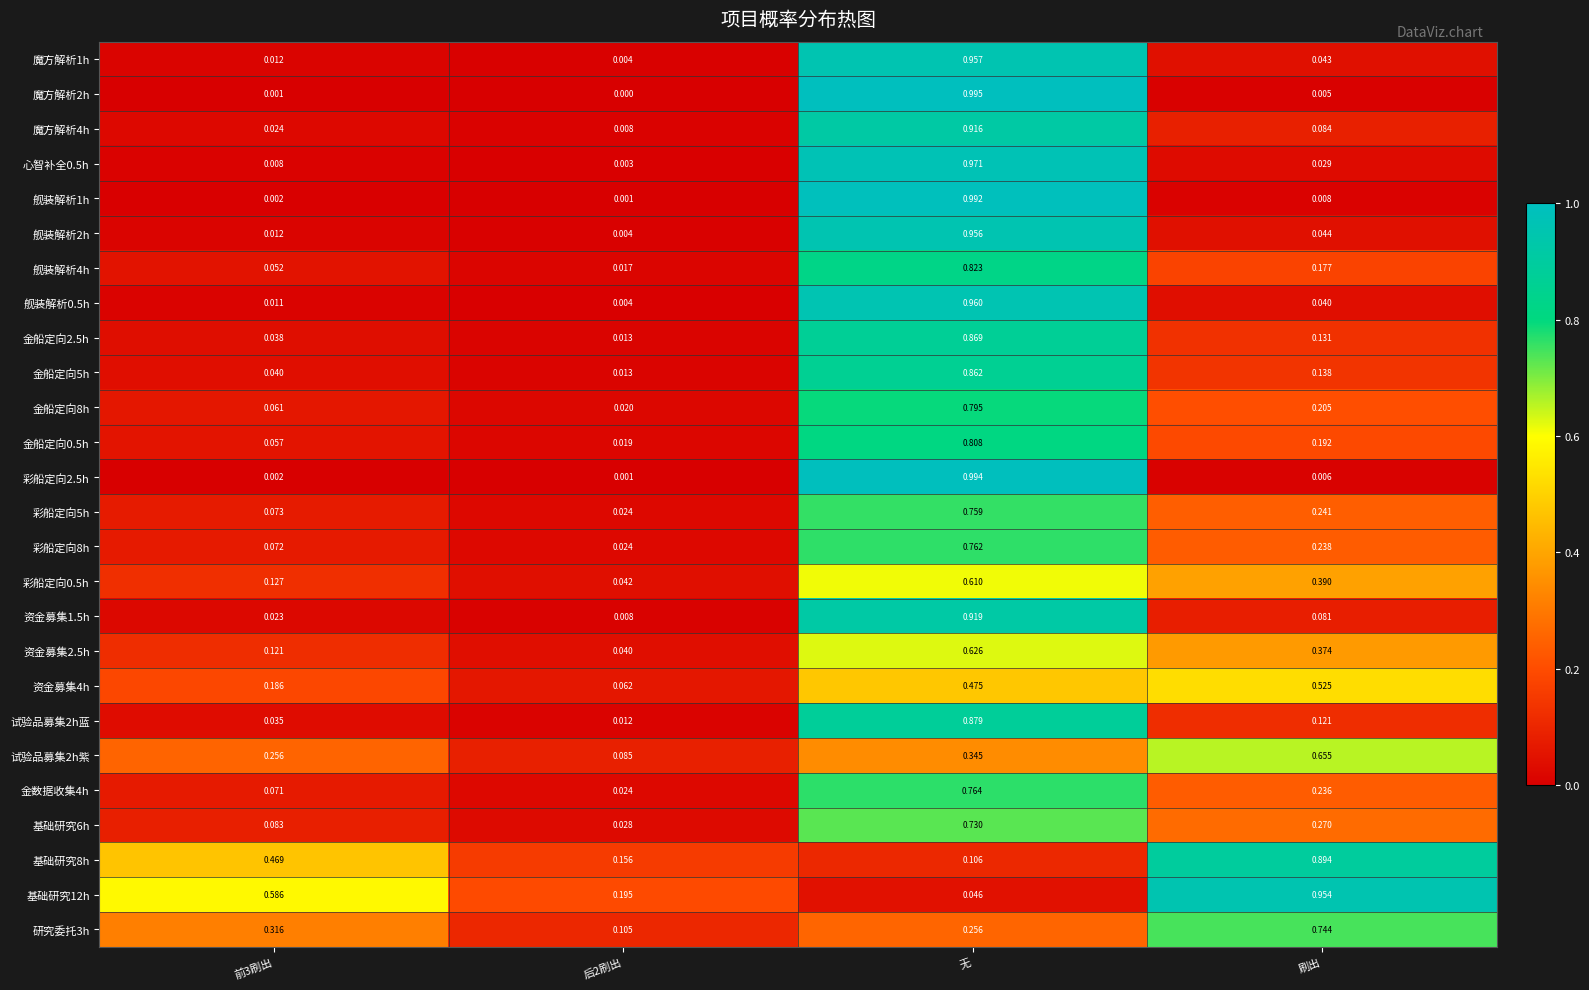

At which category is the sum across all series the highest?

无